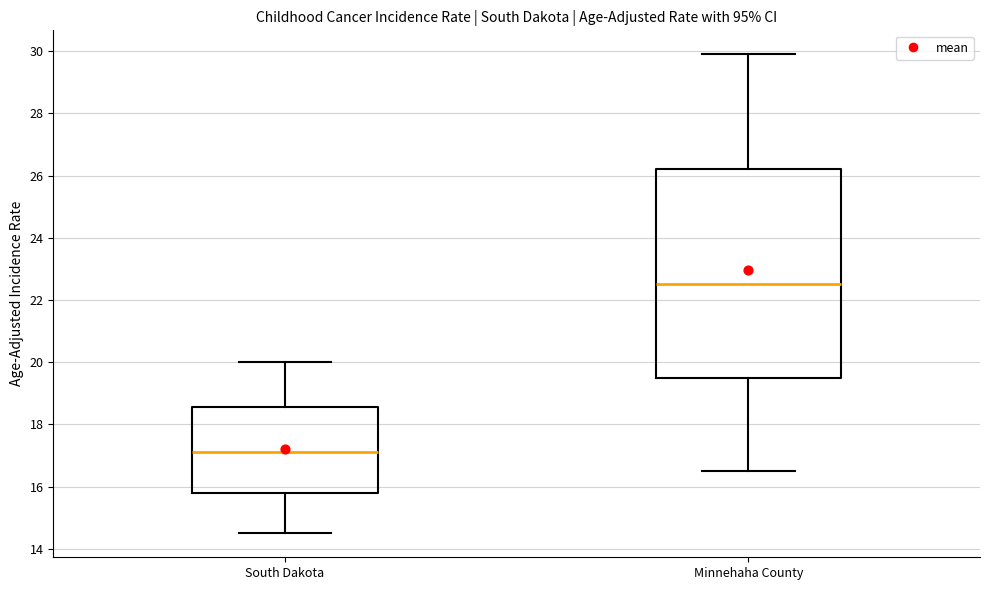

Comparing the boxes themselves (not the whiskers), which one is the tallest?

Minnehaha County